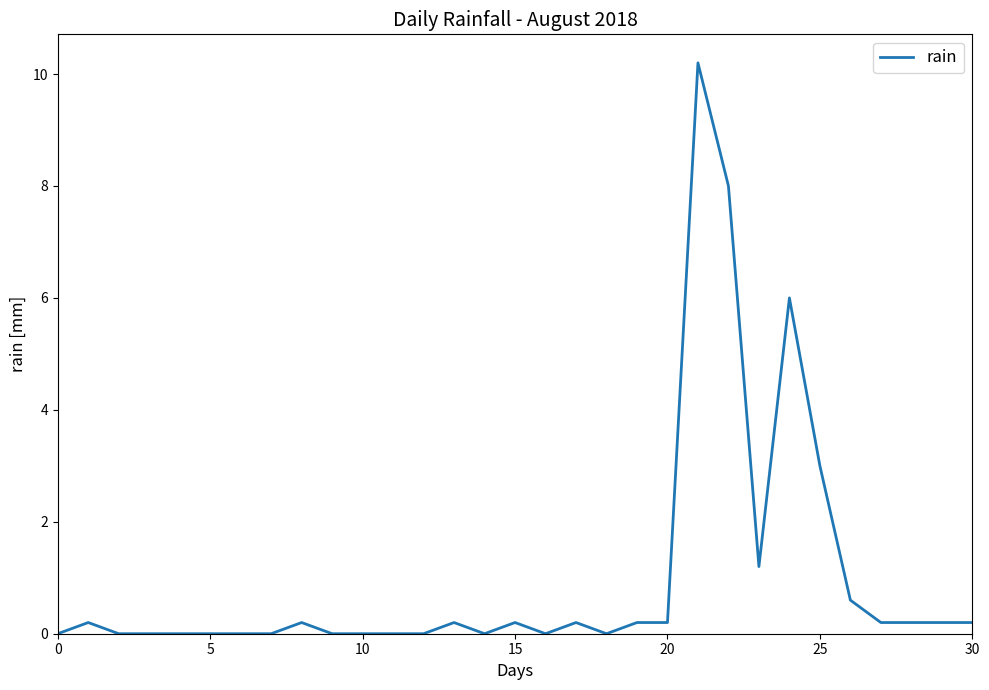

Count the number of data series in this chart.

1